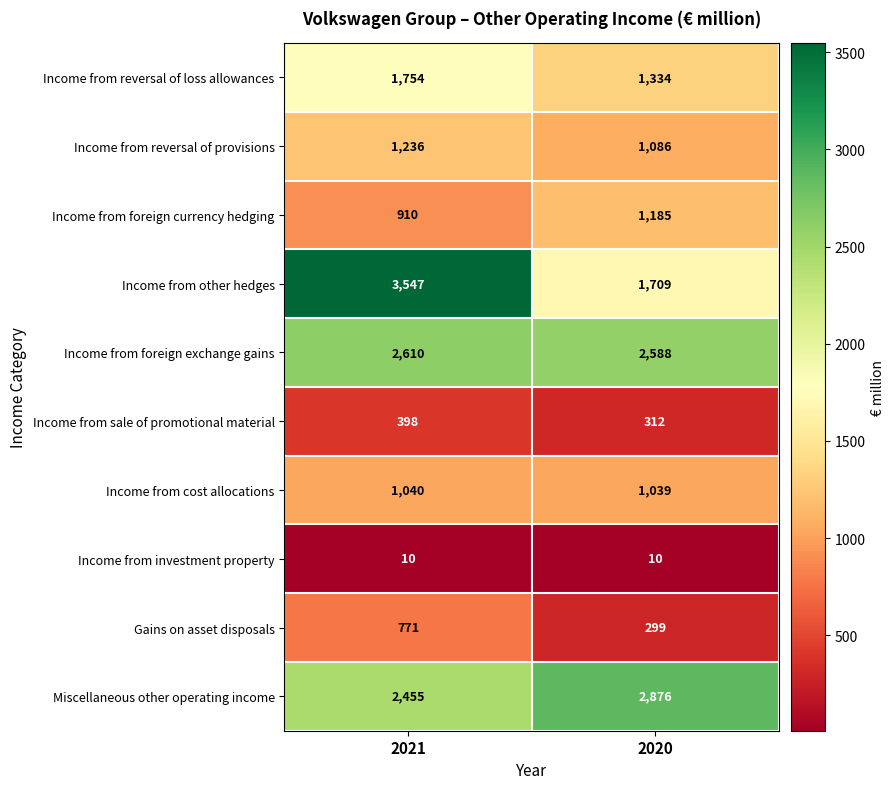

Is it true that Income from investment property equals 10 at 2021?

True